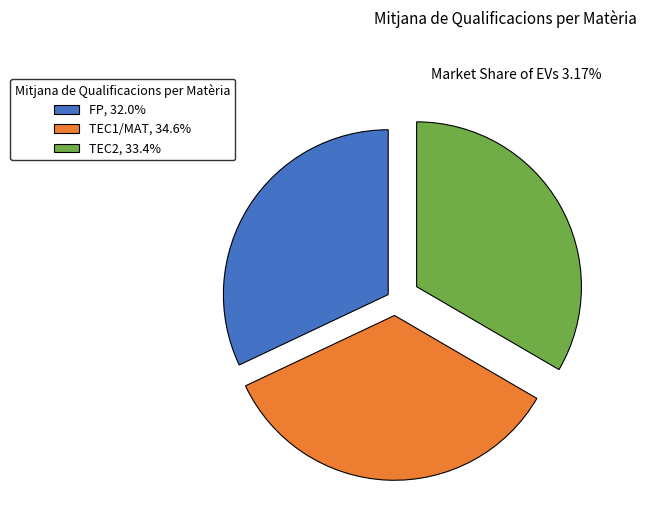

How many segments does this pie chart have?

3